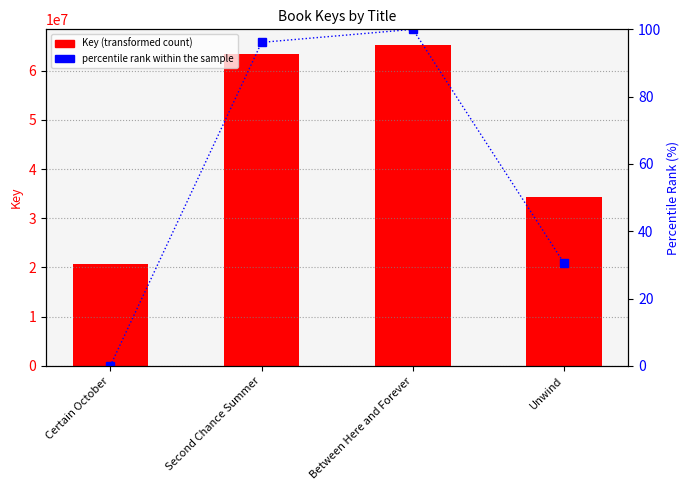

Reading left to right, transcribe all the data shown in this chart.

Key: 20775653.0	63462831.0	65182390.0	34293211.0
percentile rank within the sample: 0.0	96.1	100.0	30.4